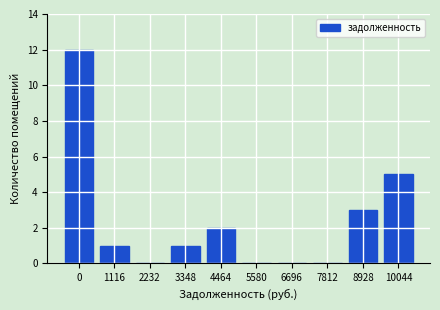

Reading left to right, list all the values displayed in this chart.

0=12	1116=1	2232=0	3348=1	4464=2	5580=0	6696=0	7812=0	8928=3	10044=5